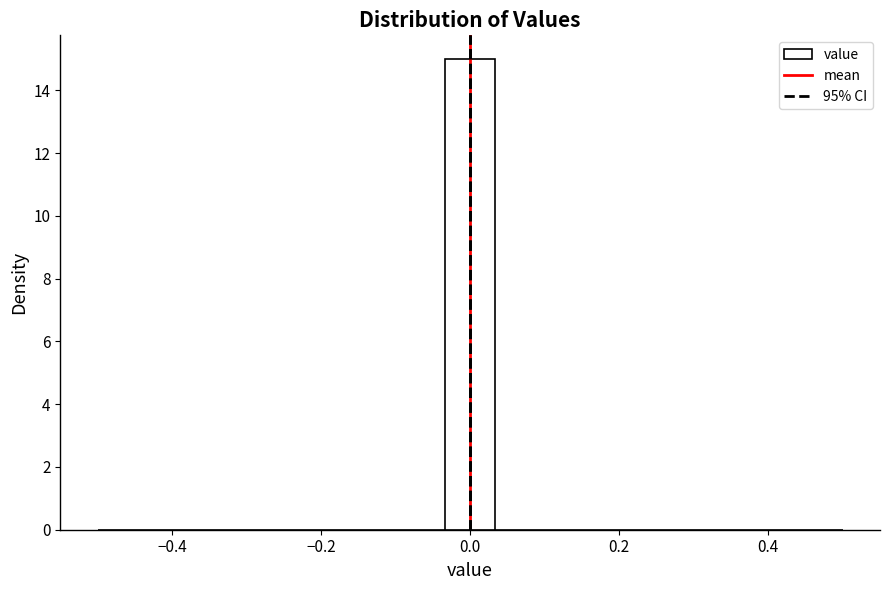

Around what value on the x-axis is the tallest bar? Give the approximate position of its centre, as read against the axis.

0.00